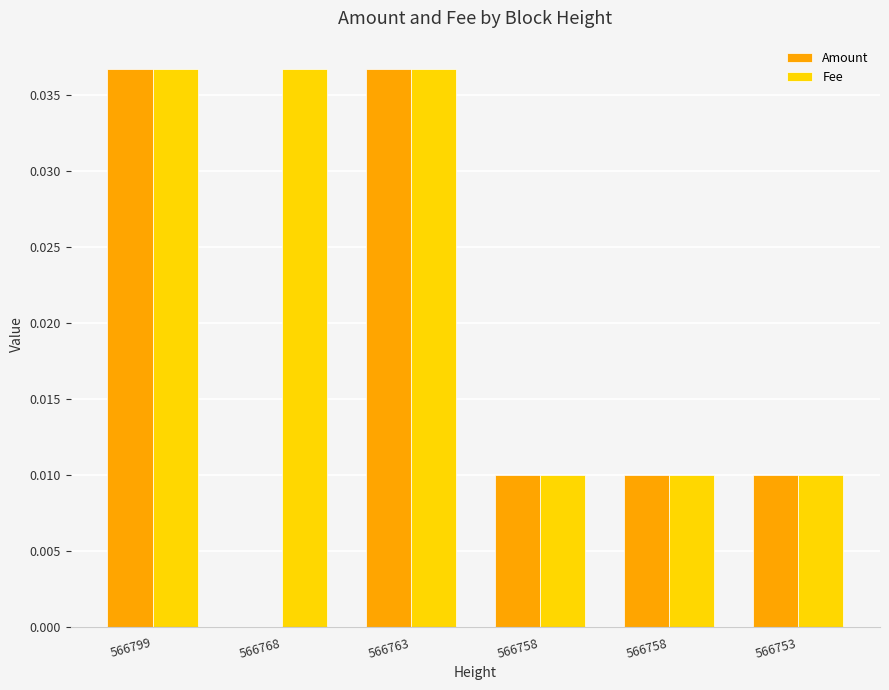

Does the chart contain stacked bars?

No